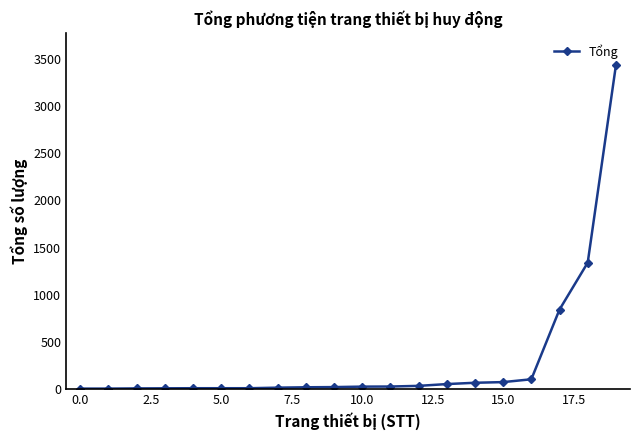

What is the difference between the maximum and minimum values?

3434